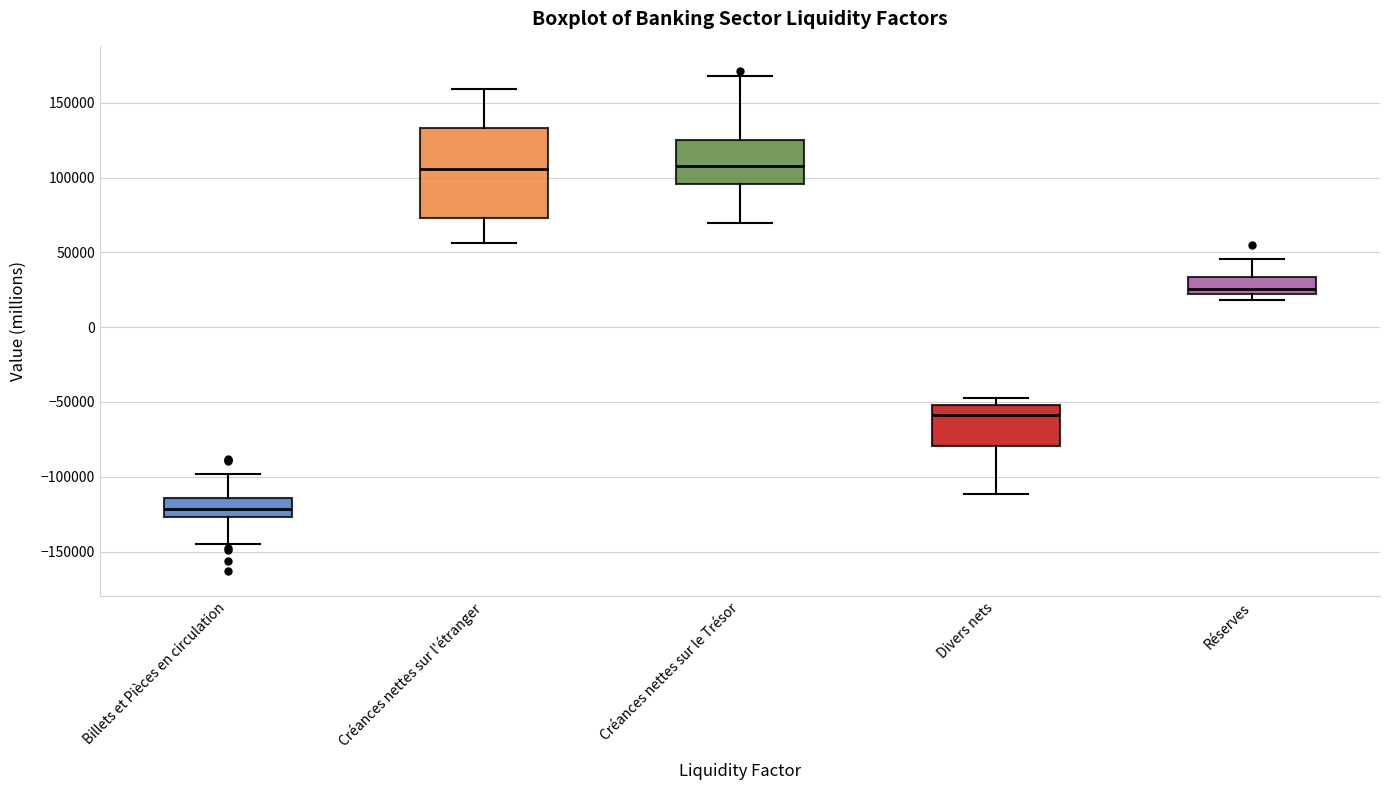

Where does the upper whisker of the box for Billets et Pièces en circulation end on the y-axis? The values are not printed on the chart, so give them approximately, as read against the axis.

-100000